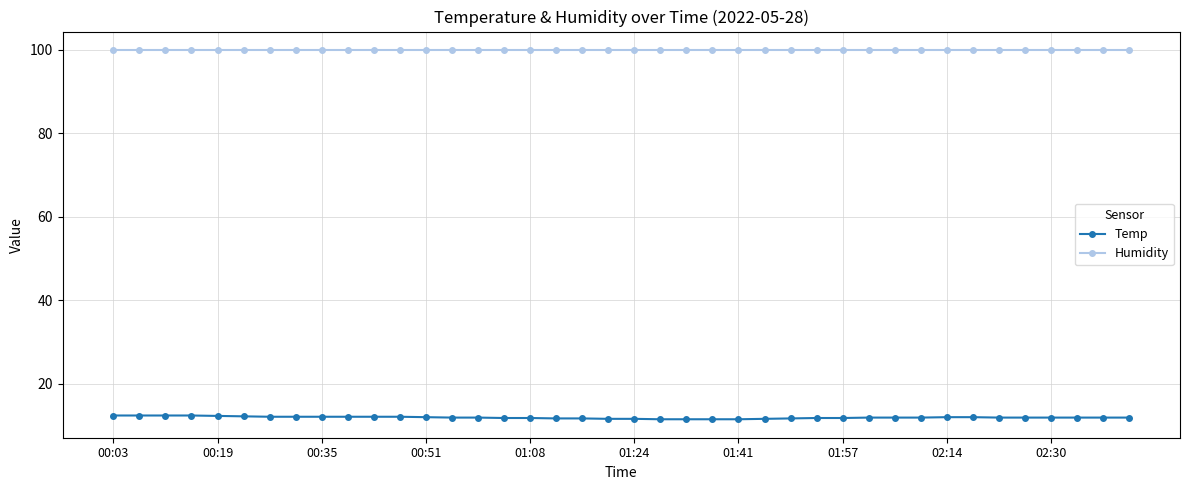

How many series are shown in this chart?

2